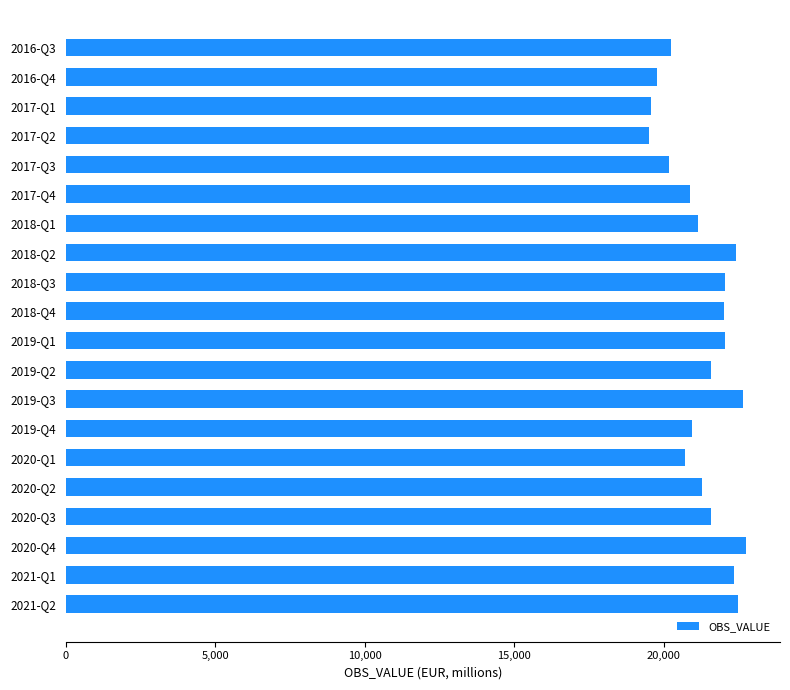

Which has a higher value, 2019-Q2 or 2017-Q2?

2019-Q2